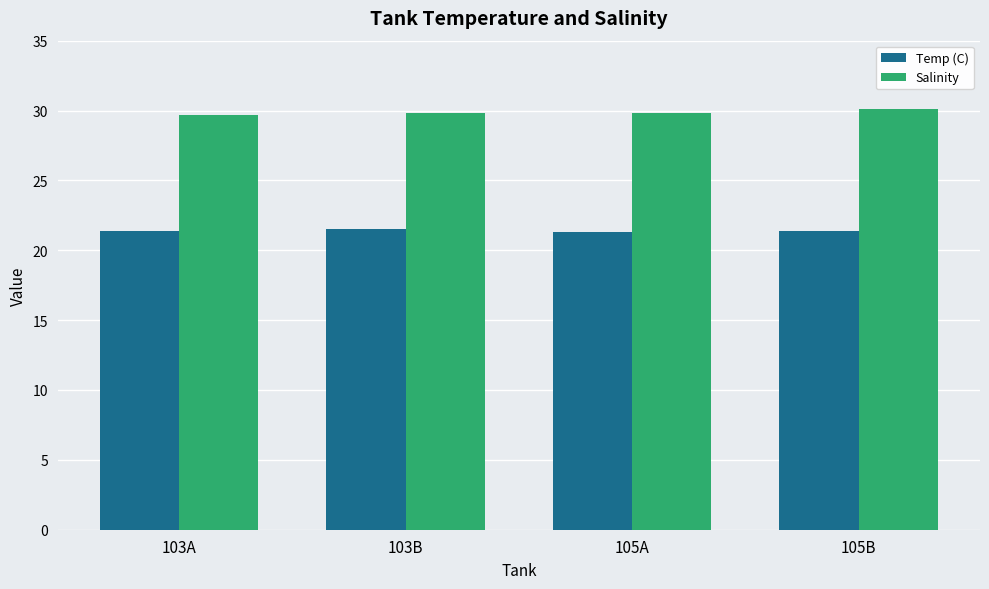

What is the sum of all Salinity values?

119.4